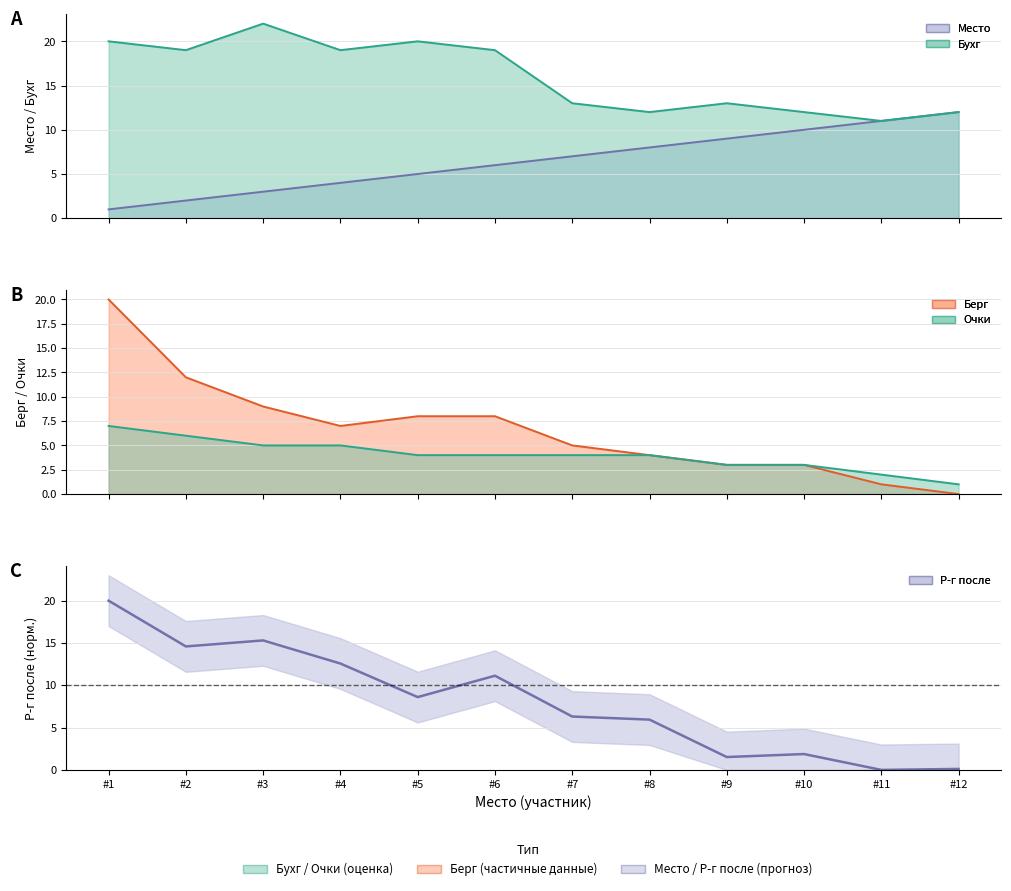

At which label is Место closest to 6?

#6